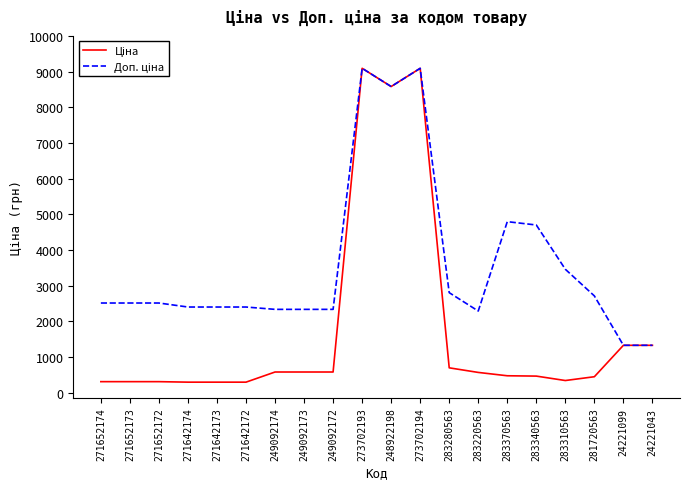

What is the total value across all series at 283340563?

5173.1